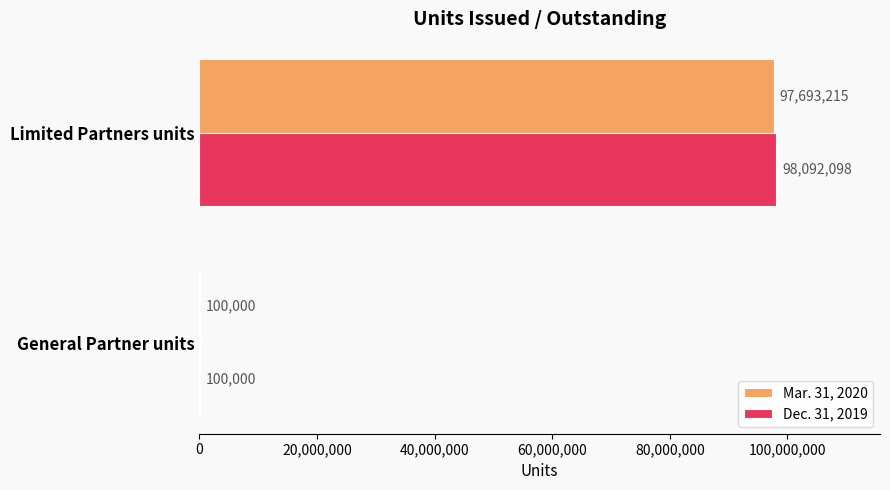

Which series has the largest total across all categories?

Dec. 31, 2019